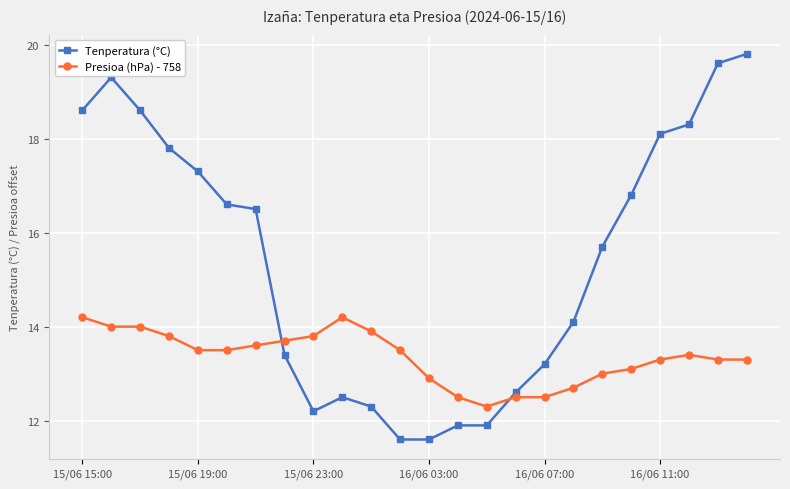

What is the value of the Tenperatura (°C) point at the 5th from the left?

17.3